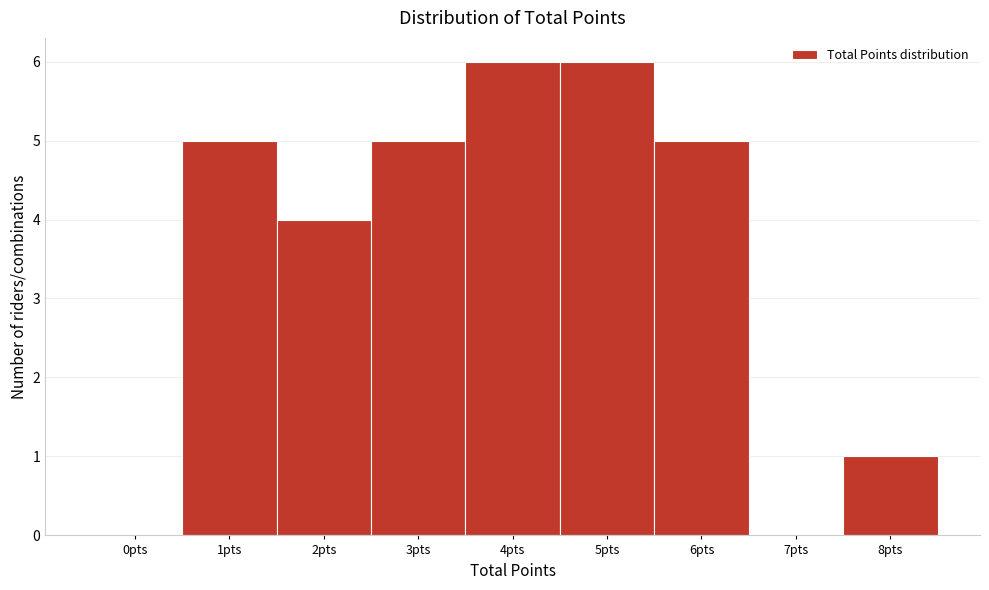

Reading left to right, extract all data points from this chart.

0pts=0	1pts=5	2pts=4	3pts=5	4pts=6	5pts=6	6pts=5	7pts=0	8pts=1